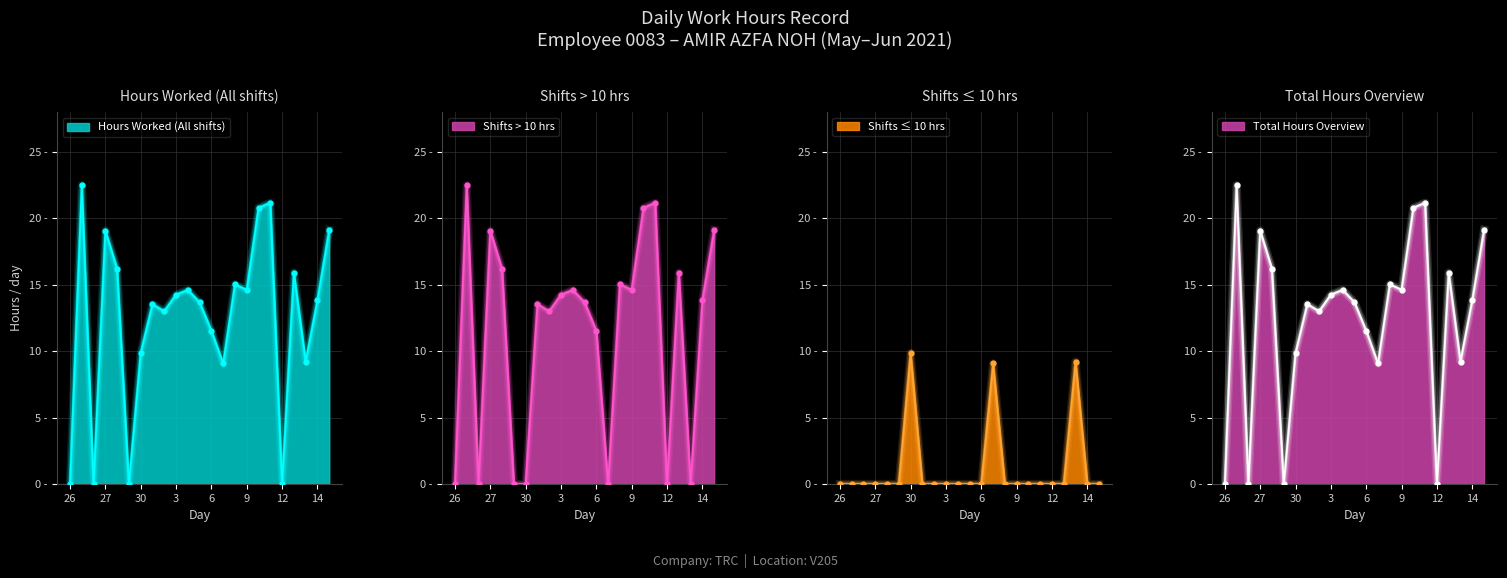

What is the ratio of the value at 28 to the value at 15?

0.8